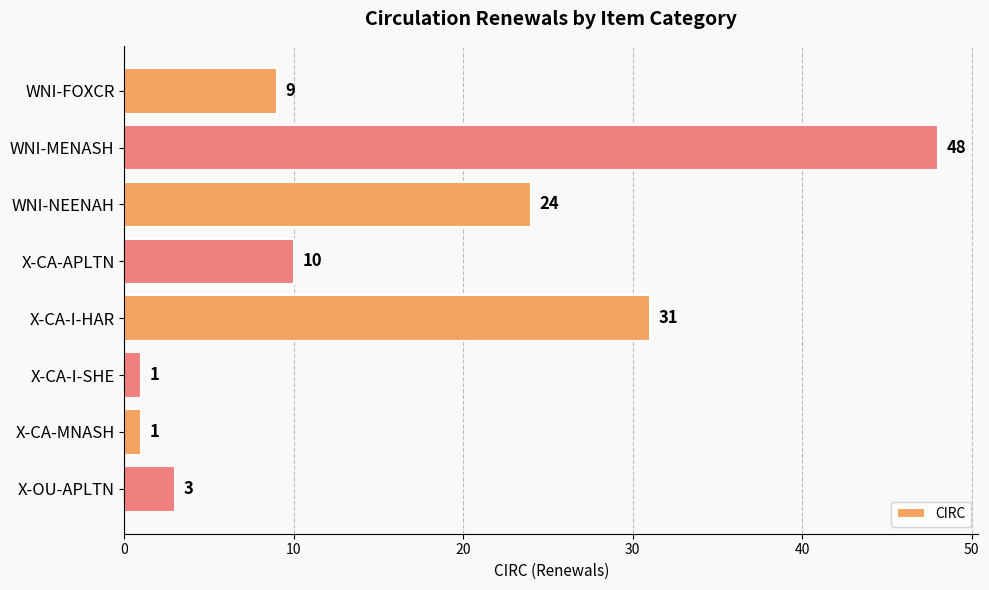

How many bars are there in total?

8